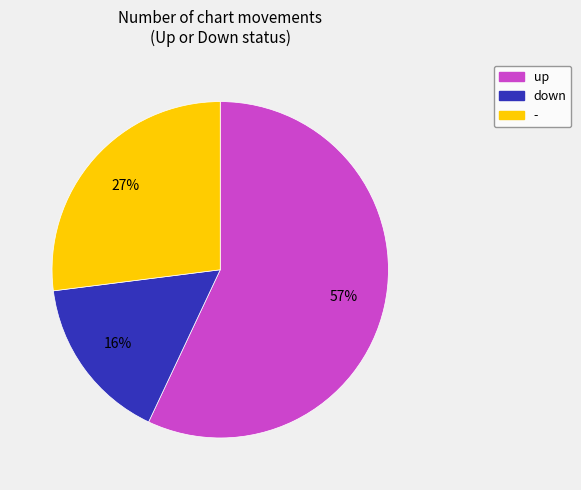

Combined, do down and - account for over 50%?

No